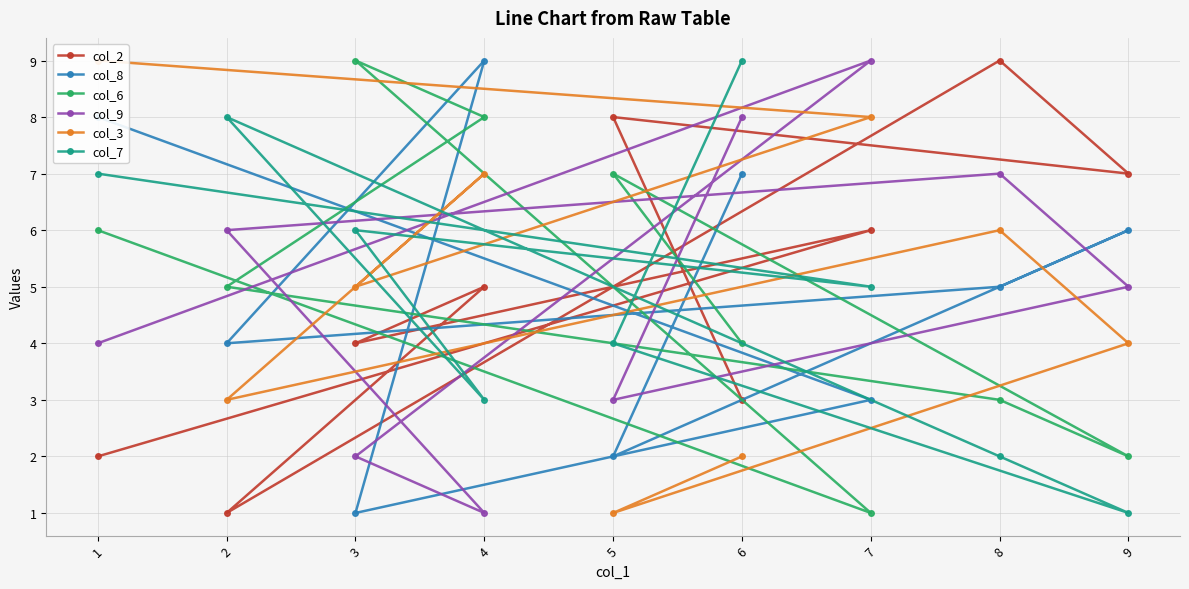

What is the smallest value displayed?

1